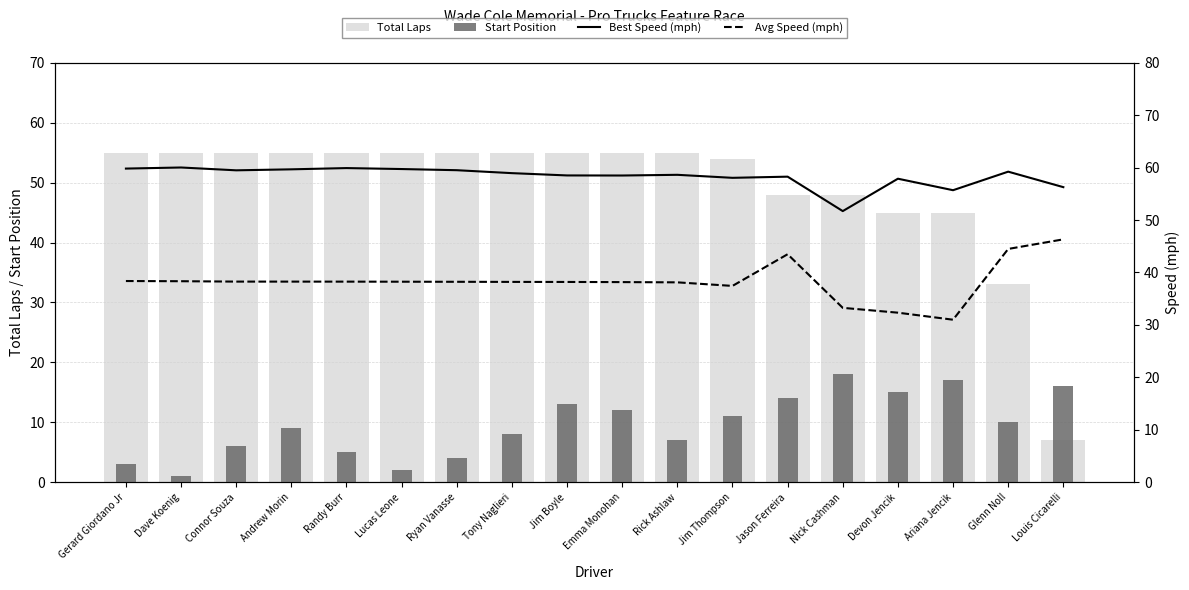

What is the sum of the Avg Speed (mph) values at Dave Koenig and Connor Souza?

76.6